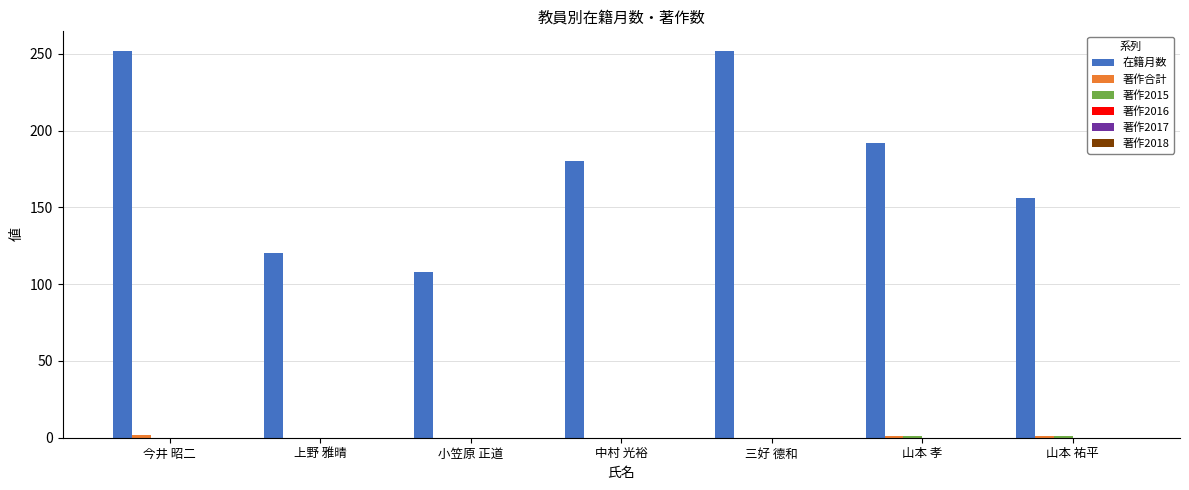

True or false: 在籍月数 has a value of 239 at 山本 祐平.

False